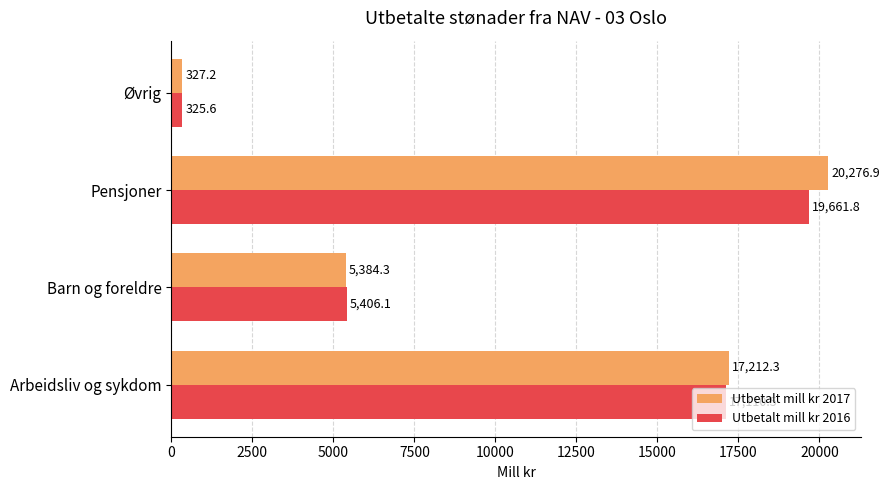

What is the difference between the highest and lowest values at Arbeidsliv og sykdom?

101.8